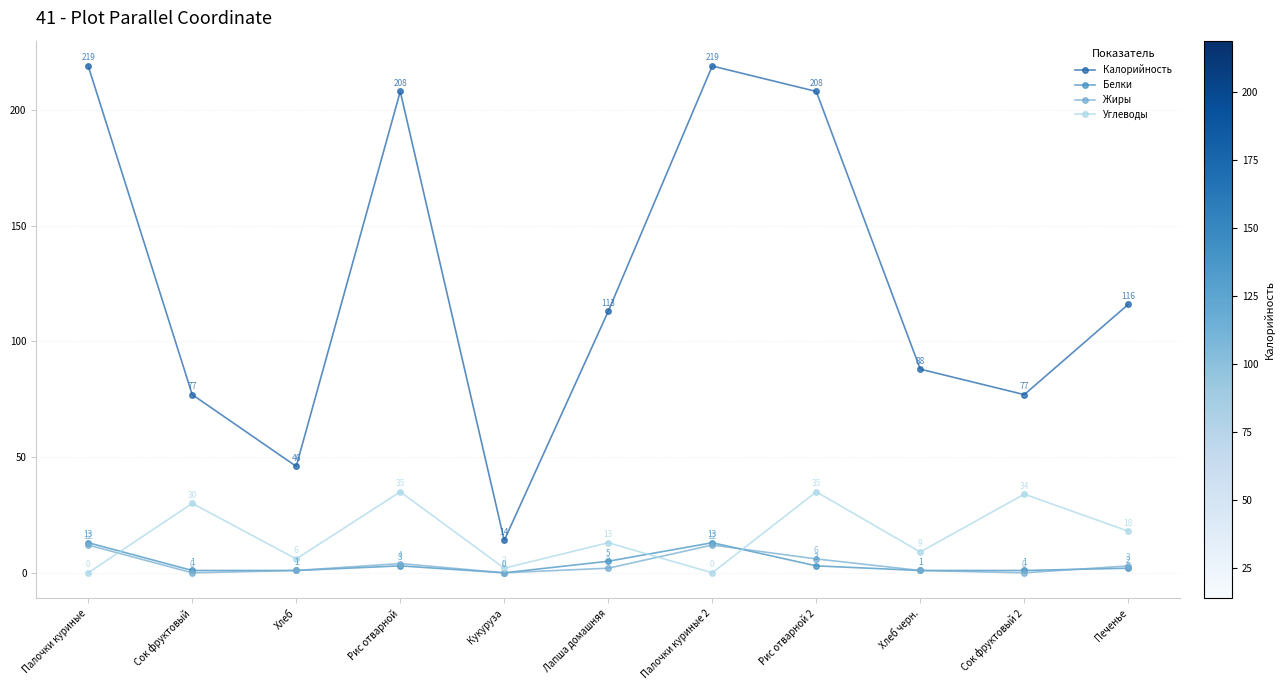

Is this an area chart (filled region under the line)?

No